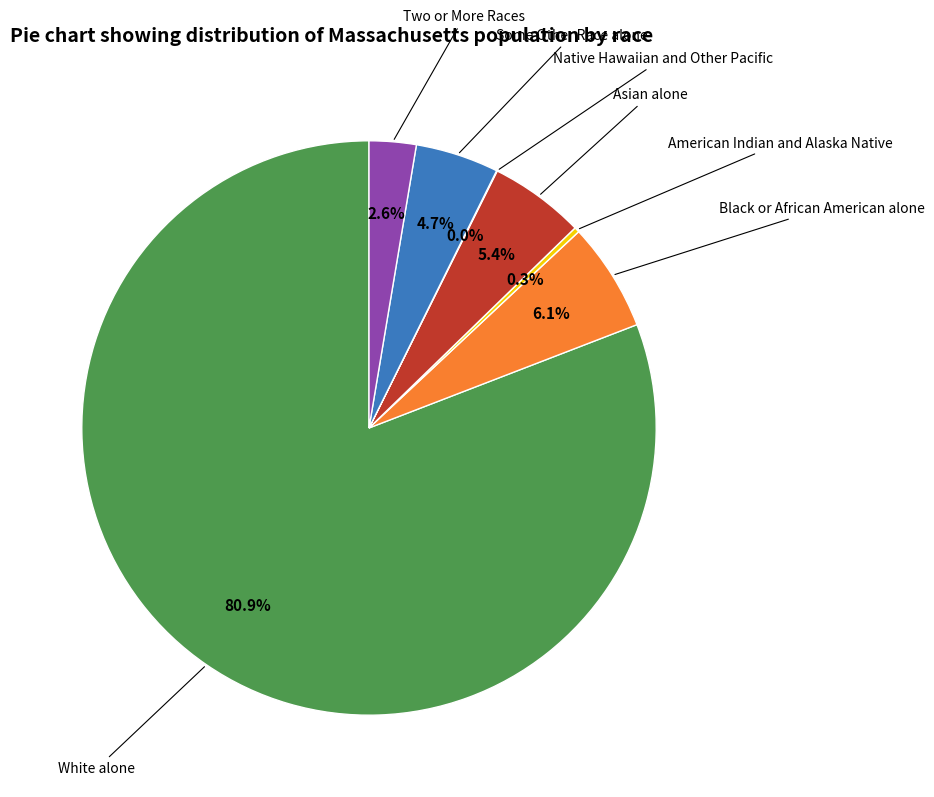

Does any single category account for the majority?

Yes